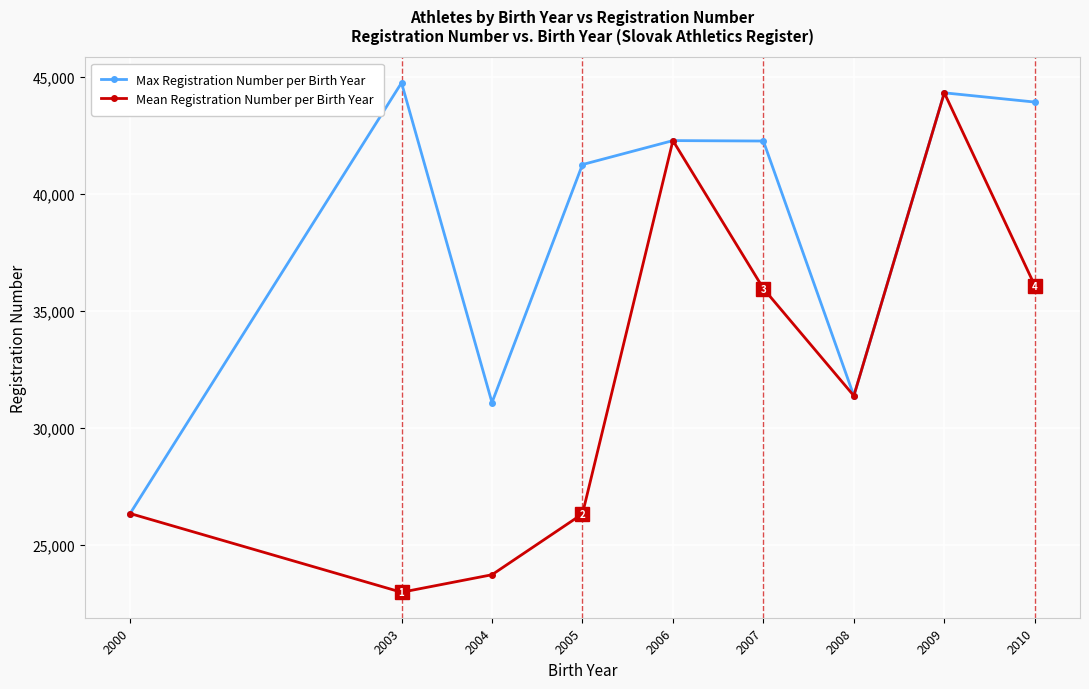

Which category has the highest value across all series?

2003